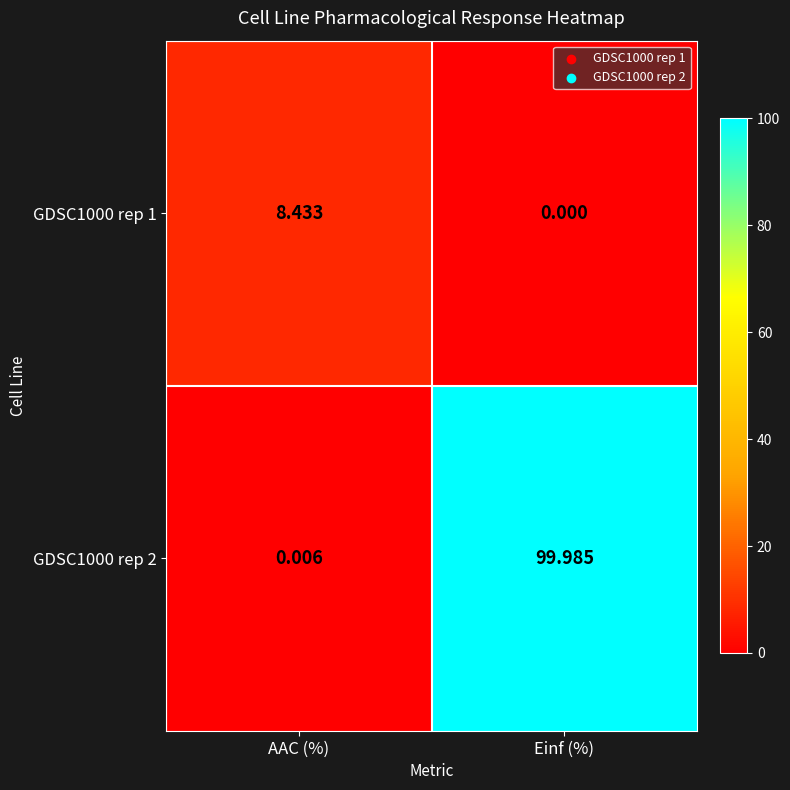

List the labels in order of GDSC1000 rep 1 value, largest first.

AAC (%), Einf (%)